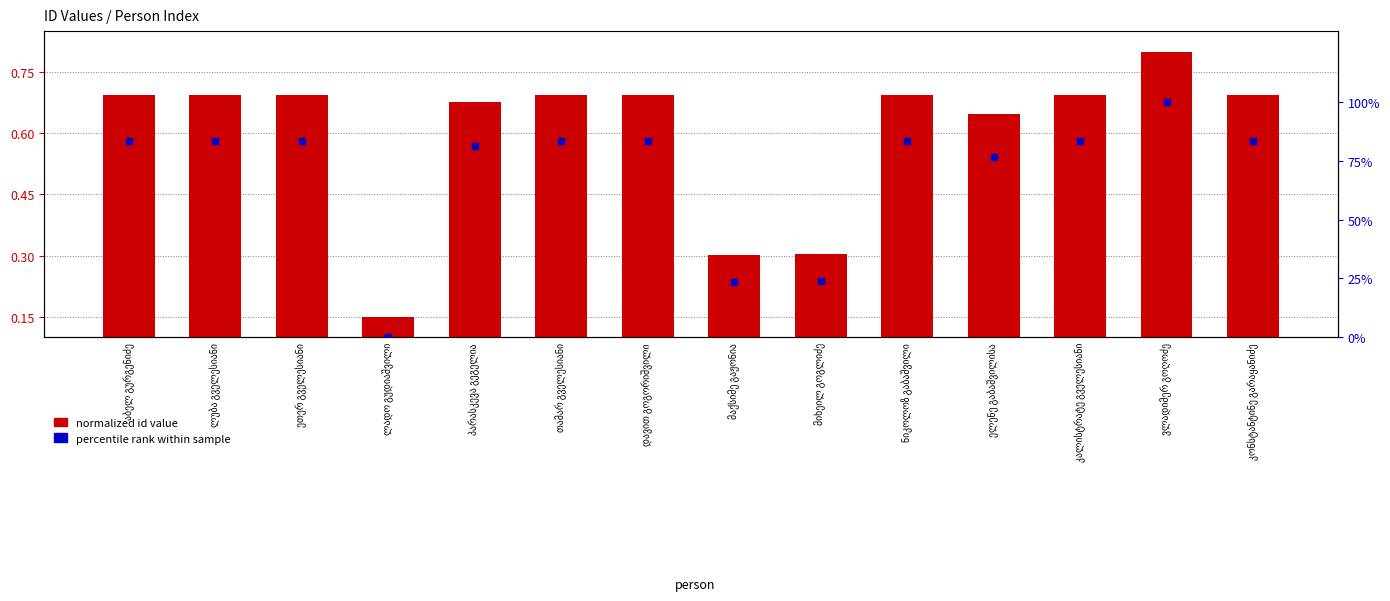

Which series has the largest total across all categories?

percentile rank within sample